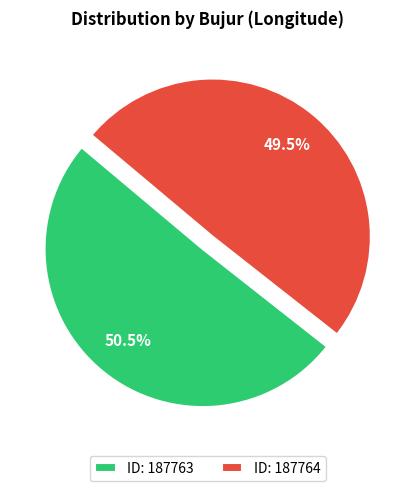

To the nearest percent, what is the difference between the largest and smallest slice percentages?

1%